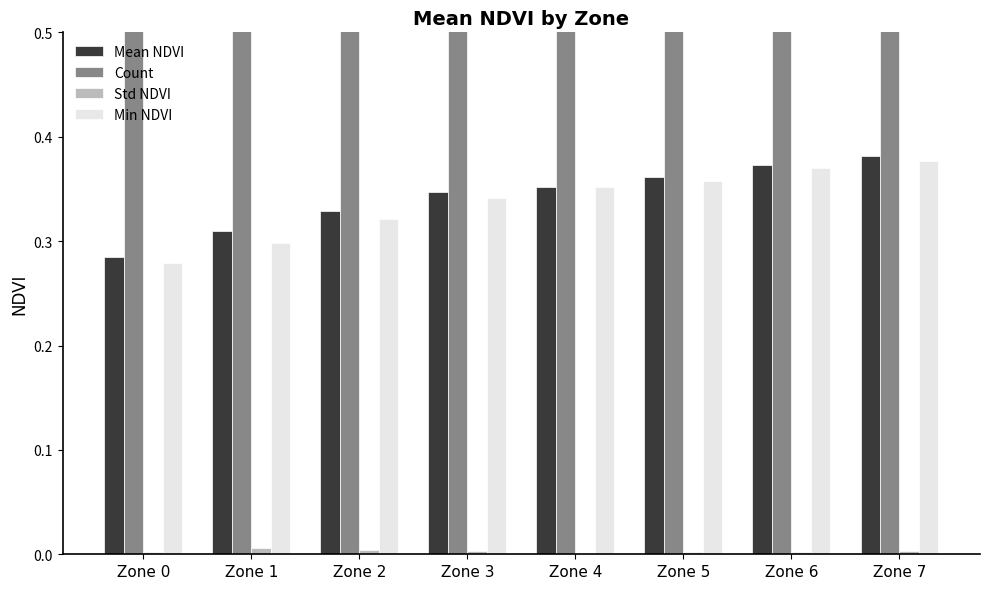

Count the number of data series in this chart.

4